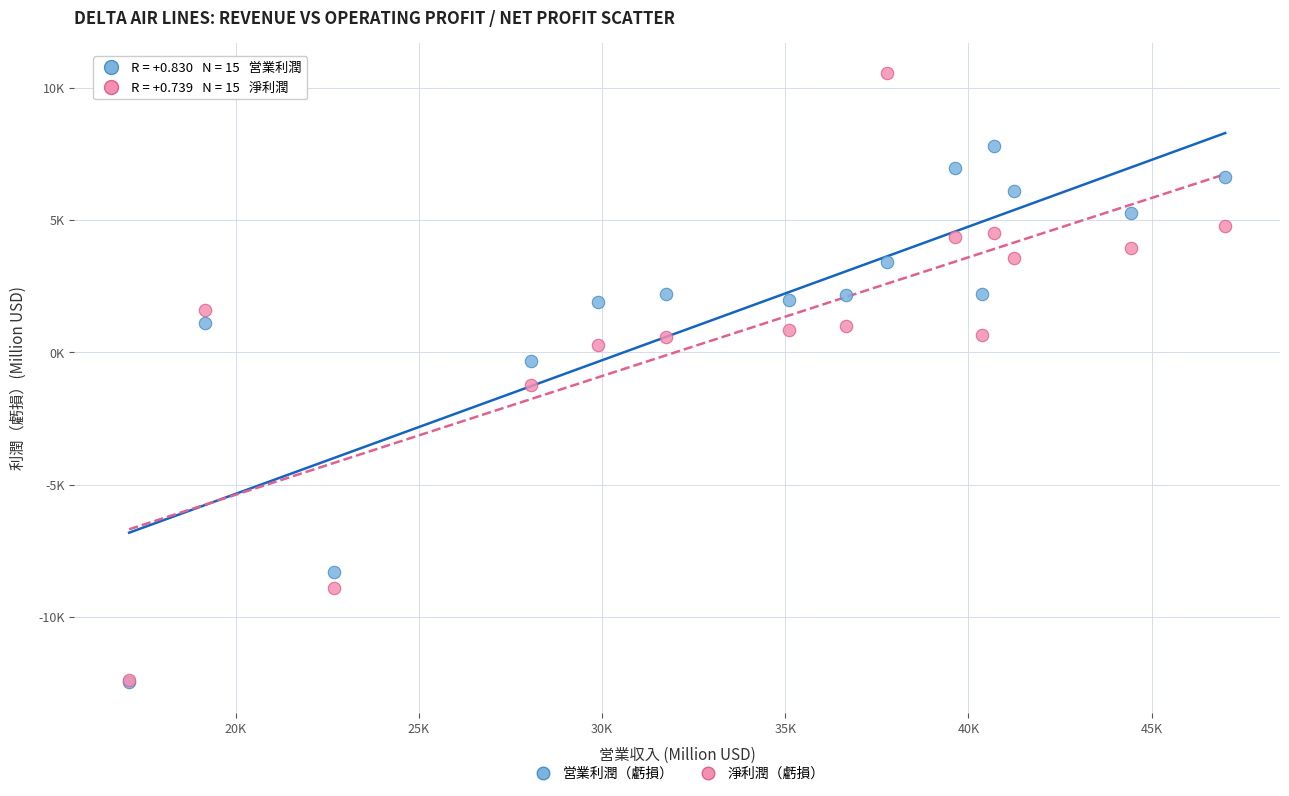

Which series has the largest Y range (max minus min)?

淨利潤（虧損）